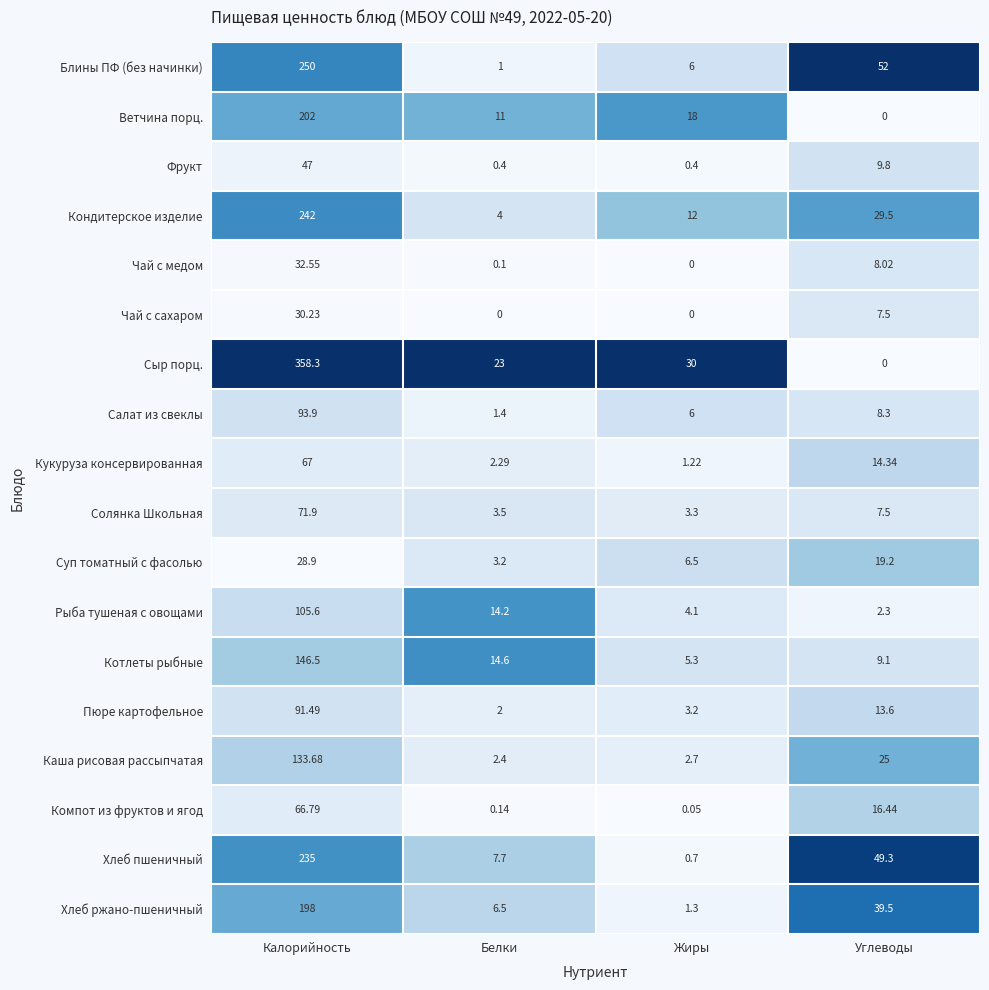

List the series in order of their peak value, lowest first.

Суп томатный с фасолью, Чай с сахаром, Чай с медом, Фрукт, Компот из фруктов и ягод, Кукуруза консервированная, Солянка Школьная, Пюре картофельное, Салат из свеклы, Рыба тушеная с овощами, Каша рисовая рассыпчатая, Котлеты рыбные, Хлеб ржано-пшеничный, Ветчина порц., Хлеб пшеничный, Кондитерское изделие, Блины ПФ (без начинки), Сыр порц.